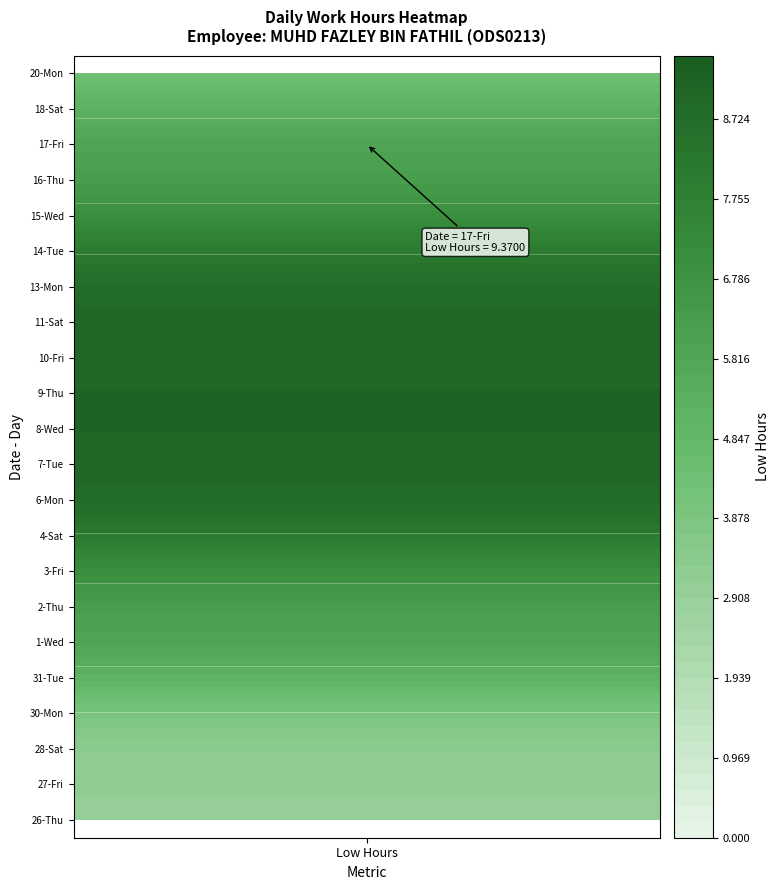

Which series changed the most between 1 and 6?

26-Thu